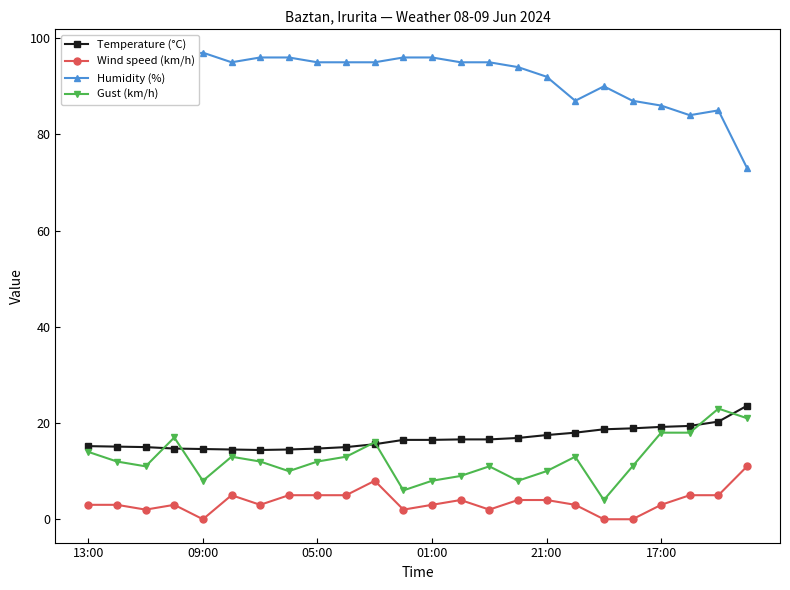

Does the chart display data point markers on the line(s)?

Yes